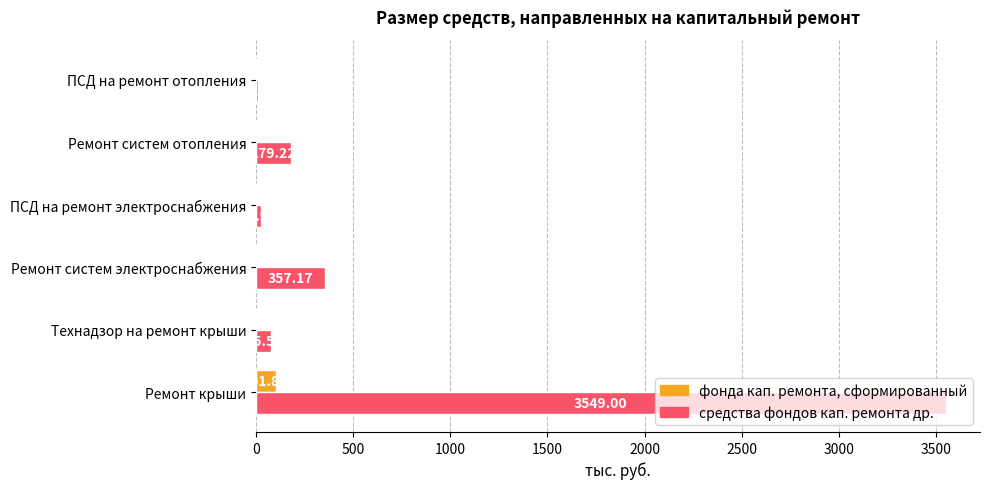

Where is средства фондов кап. ремонта др. nearest to the value 1780?

Ремонт систем электроснабжения